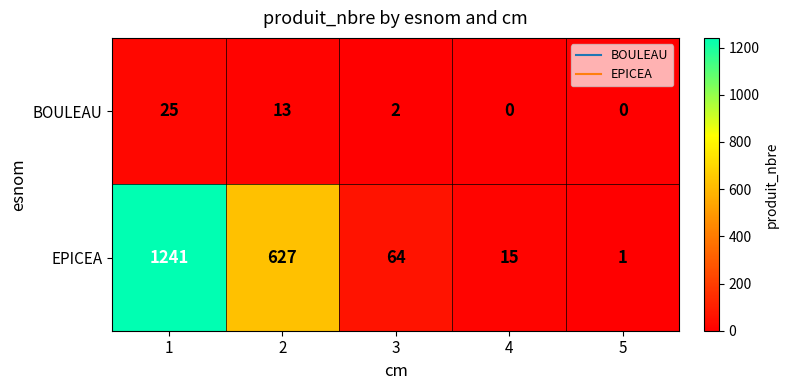

What is the sum of all EPICEA values?

1948